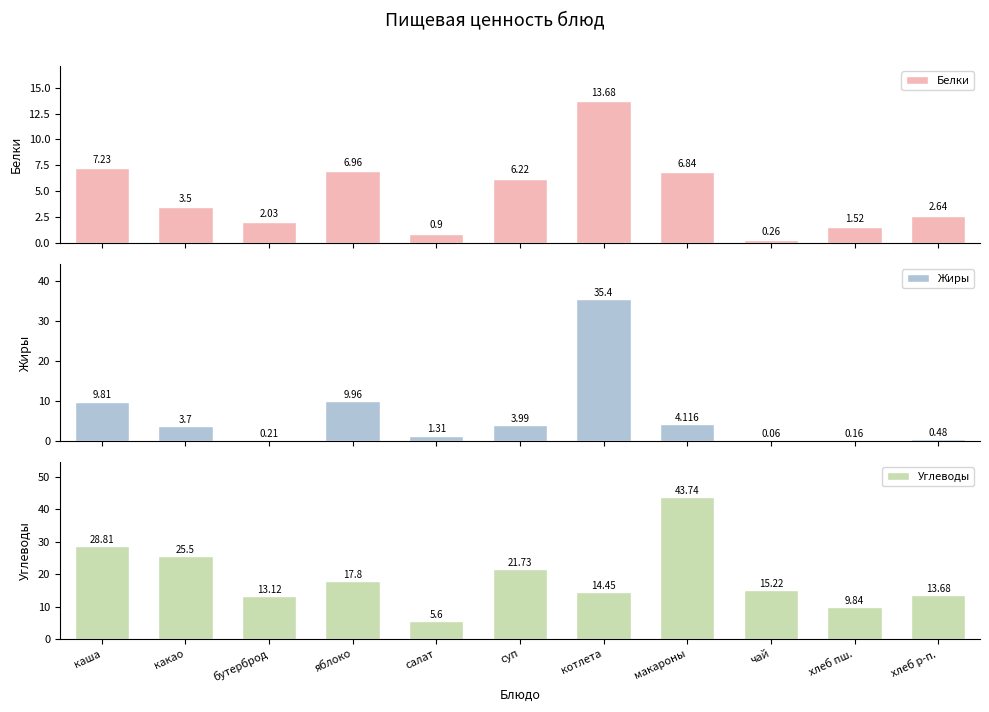

What is the label of the 7th bar from the left?

котлета